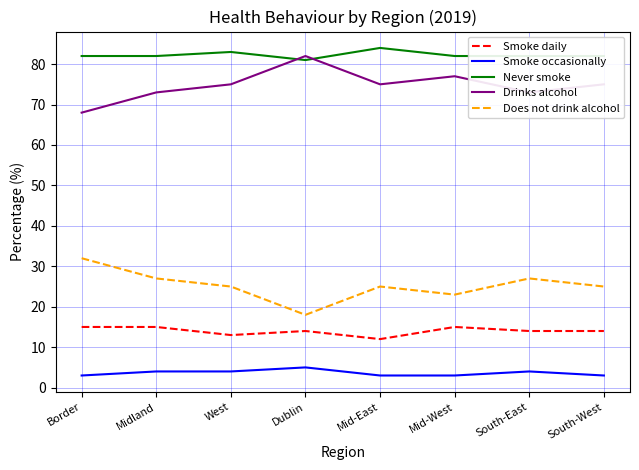

In Drinks alcohol, how many points are lower than both neighbors (excluding endpoints)?

2